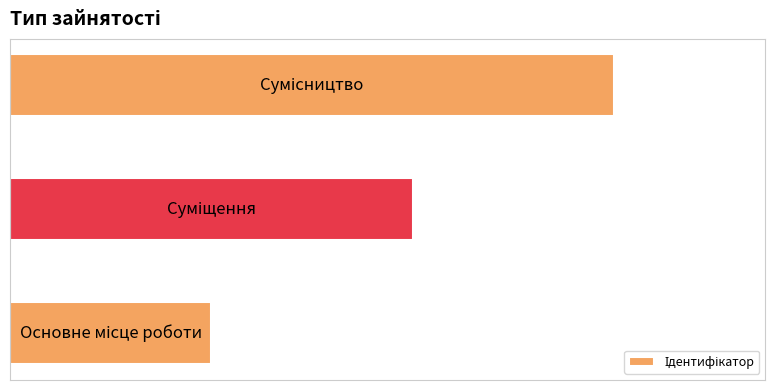

Rank the categories by value from lowest to highest.

0, 1, 2